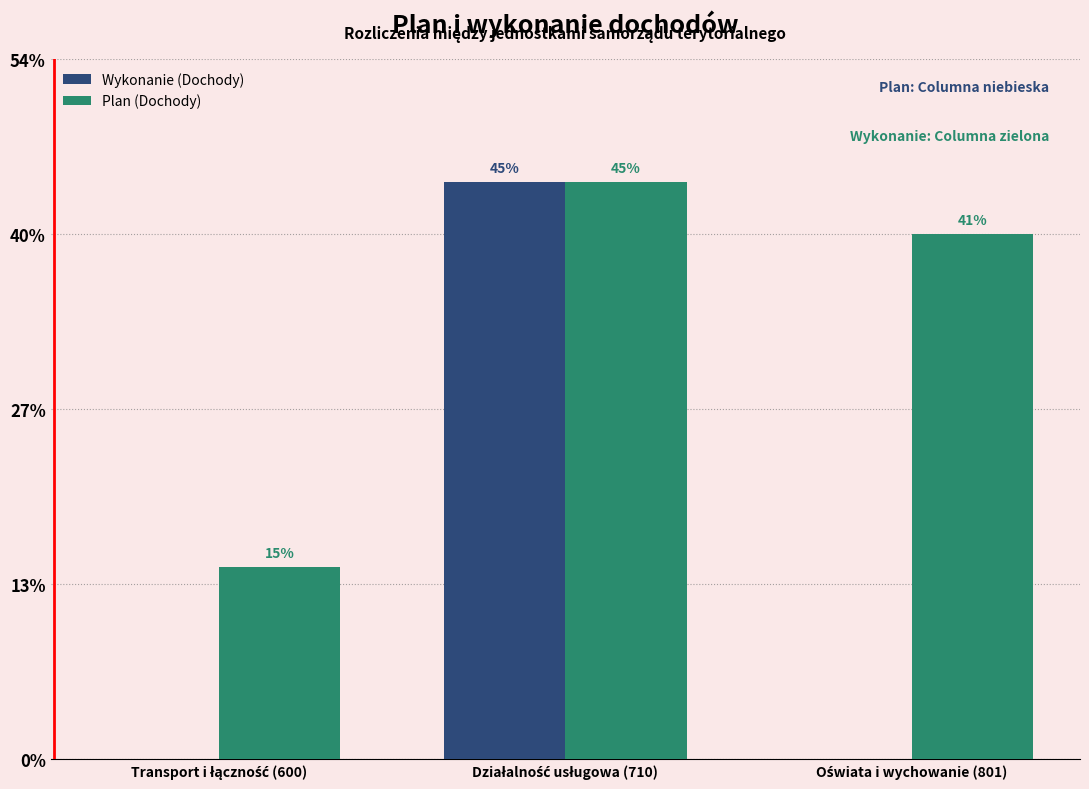

Does the chart contain stacked bars?

No